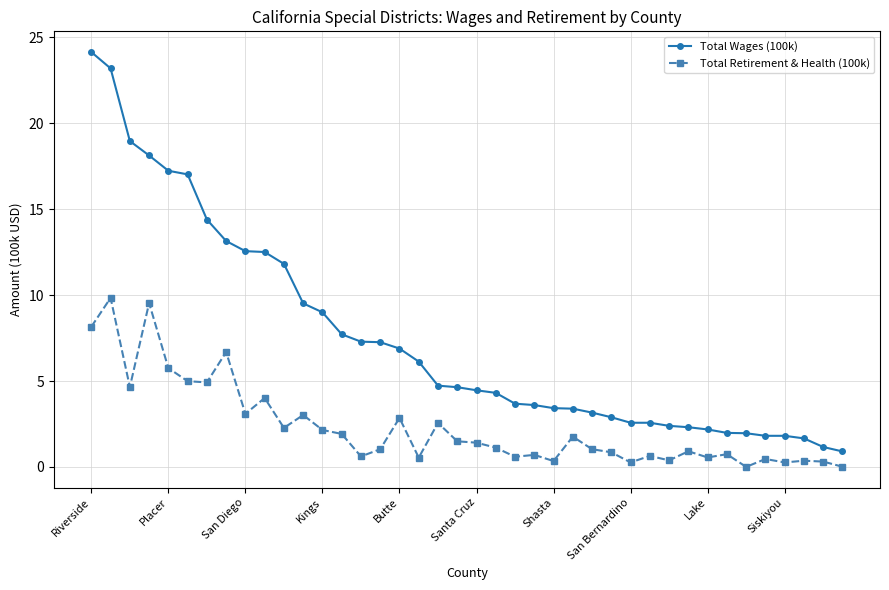

At how many categories does at least one series exceed 21?

2